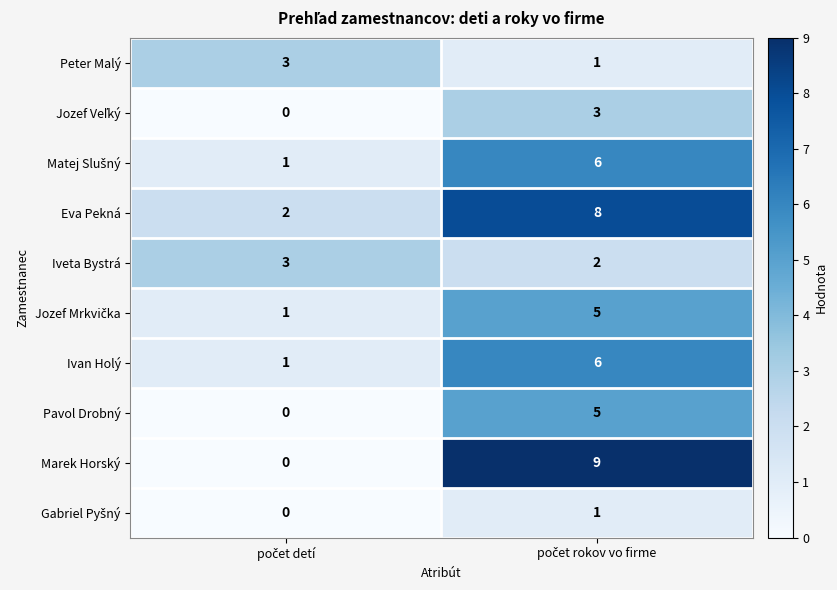

Which series has the largest range (max minus min)?

Marek Horský